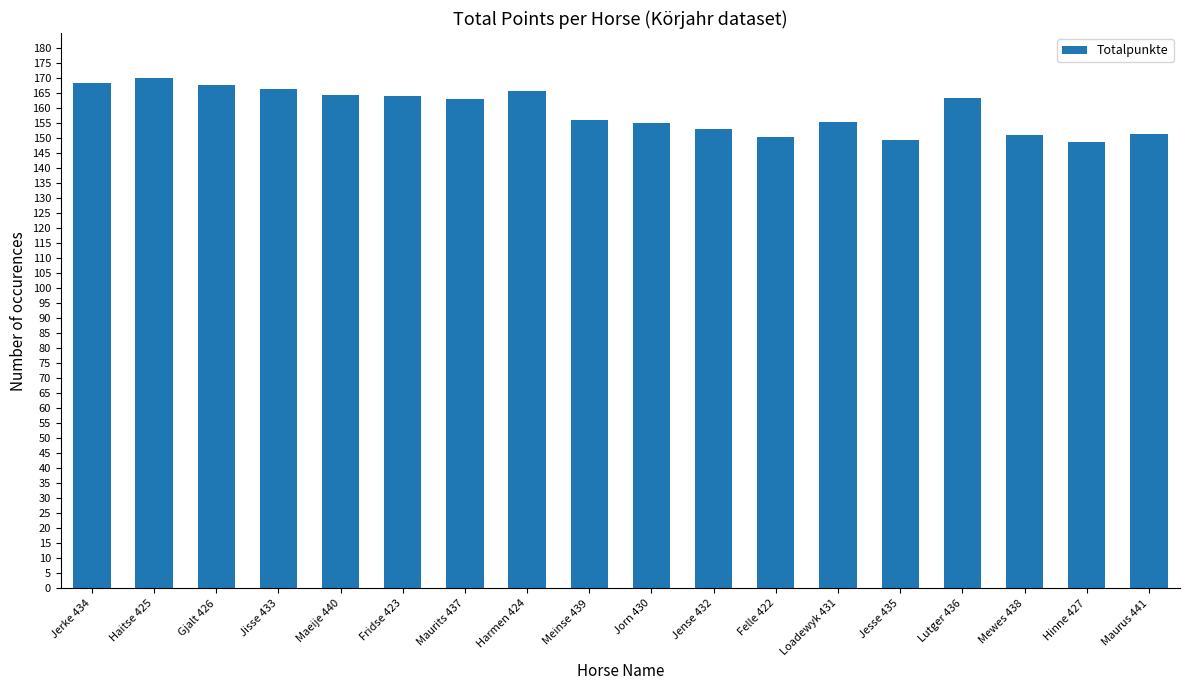

At which label does the data first exceed 163?

Jerke 434